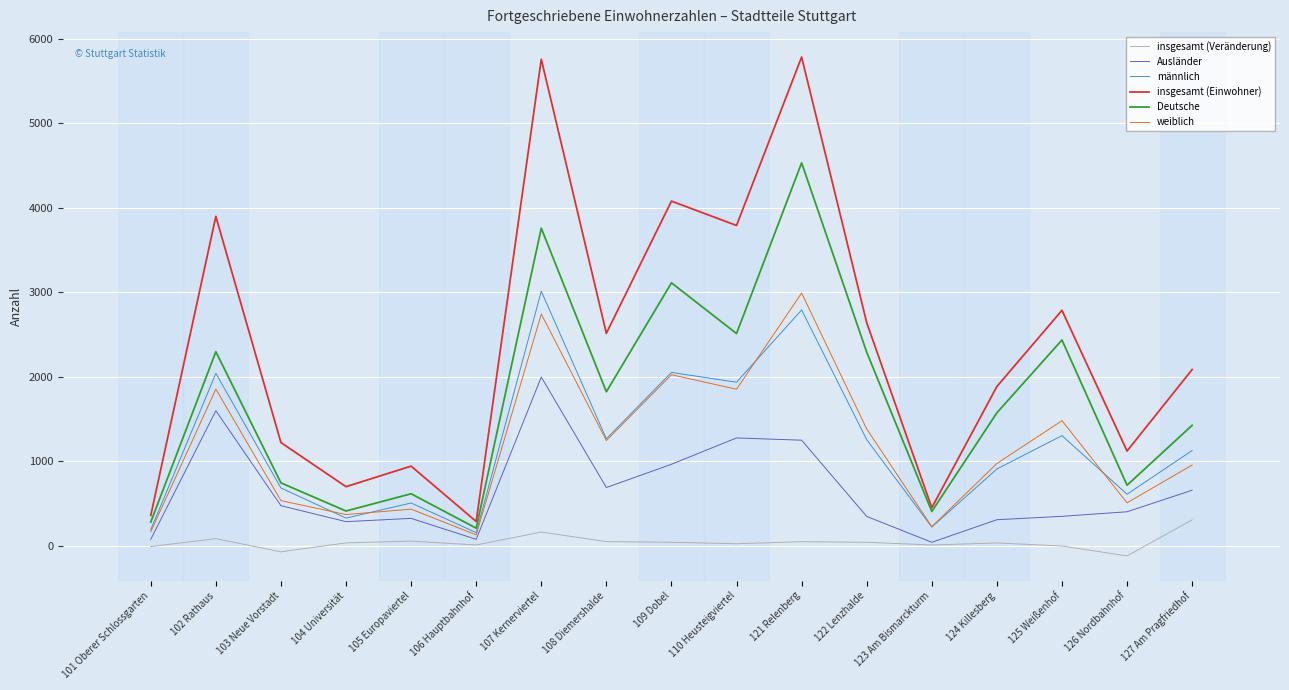

Which series has the largest total across all categories?

insgesamt (Einwohner)